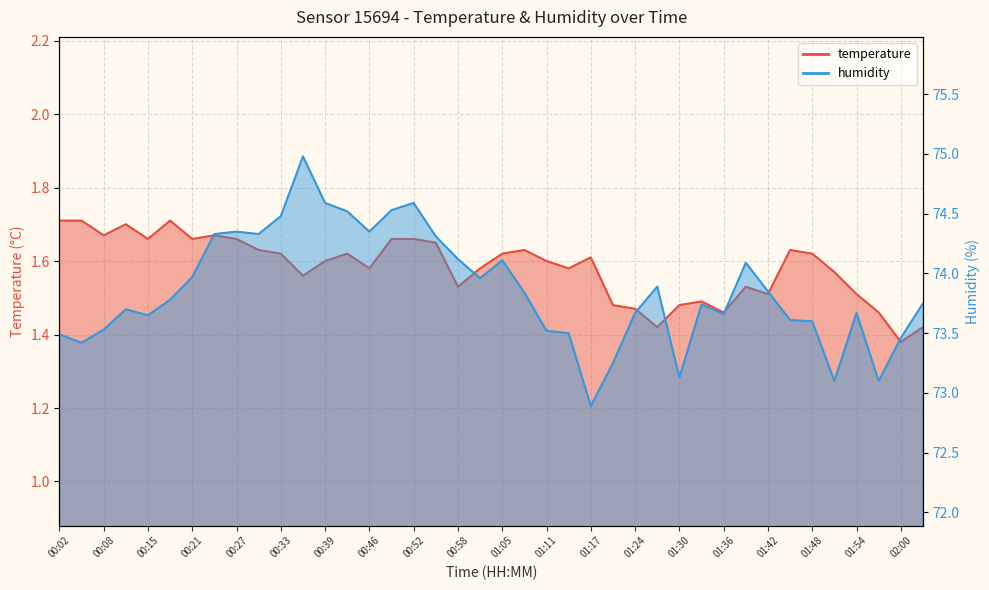

Which label corresponds to the smallest value in the chart?

02:00